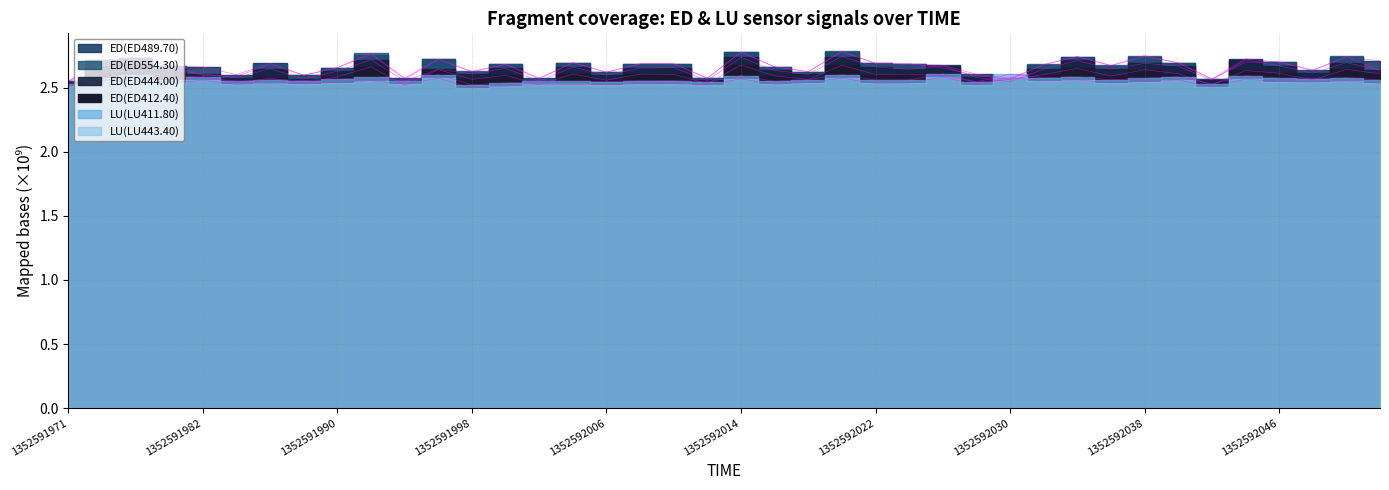

Reading left to right, what are all the values shown in this chart?

ED(ED412.40): 2.5	2.6	2.6	2.6	2.6	2.5	2.6	2.5	2.6	2.7	2.5	2.6	2.6	2.6	2.5	2.6	2.6	2.6	2.6	2.5	2.7	2.6	2.6	2.7	2.6	2.6	2.6	2.5	2.6	2.6	2.6	2.6	2.6	2.6	2.5	2.6	2.6	2.6	2.6	2.6
ED(ED444.00): 2.5	2.7	2.7	2.6	2.6	2.6	2.6	2.6	2.6	2.7	2.6	2.6	2.6	2.6	2.5	2.7	2.6	2.7	2.7	2.6	2.7	2.6	2.6	2.7	2.7	2.6	2.7	2.6	2.5	2.6	2.7	2.6	2.7	2.7	2.6	2.7	2.7	2.6	2.7	2.6
ED(ED489.70): 2.5	2.7	2.7	2.7	2.7	2.6	2.7	2.6	2.7	2.8	2.6	2.7	2.6	2.7	2.6	2.7	2.6	2.7	2.7	2.6	2.8	2.7	2.6	2.8	2.7	2.7	2.7	2.6	2.6	2.7	2.7	2.7	2.7	2.7	2.6	2.7	2.7	2.6	2.7	2.7
ED(ED554.30): 2.5	2.7	2.7	2.7	2.6	2.6	2.7	2.6	2.7	2.8	2.6	2.7	2.6	2.7	2.6	2.7	2.6	2.7	2.7	2.6	2.8	2.7	2.6	2.8	2.7	2.7	2.7	2.6	2.6	2.7	2.7	2.7	2.7	2.7	2.6	2.7	2.7	2.6	2.7	2.6
LU(LU411.80): 2.5	2.6	2.6	2.6	2.6	2.5	2.6	2.6	2.6	2.6	2.5	2.6	2.5	2.5	2.5	2.5	2.5	2.6	2.6	2.5	2.6	2.5	2.6	2.6	2.6	2.6	2.6	2.5	2.6	2.6	2.6	2.6	2.6	2.6	2.5	2.6	2.6	2.6	2.6	2.6
LU(LU443.40): 2.5	2.5	2.6	2.5	2.6	2.5	2.5	2.5	2.5	2.6	2.5	2.6	2.5	2.5	2.5	2.5	2.5	2.5	2.5	2.5	2.6	2.5	2.5	2.6	2.5	2.5	2.6	2.5	2.6	2.6	2.6	2.5	2.5	2.6	2.5	2.6	2.5	2.5	2.6	2.5